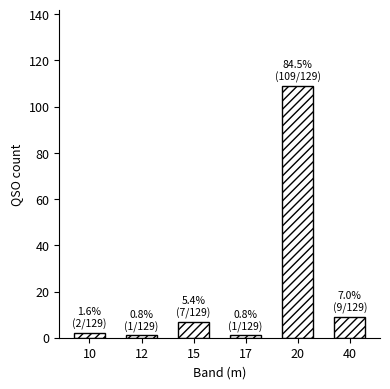

Reading left to right, transcribe all the data shown in this chart.

10=2	12=1	15=7	17=1	20=109	40=9